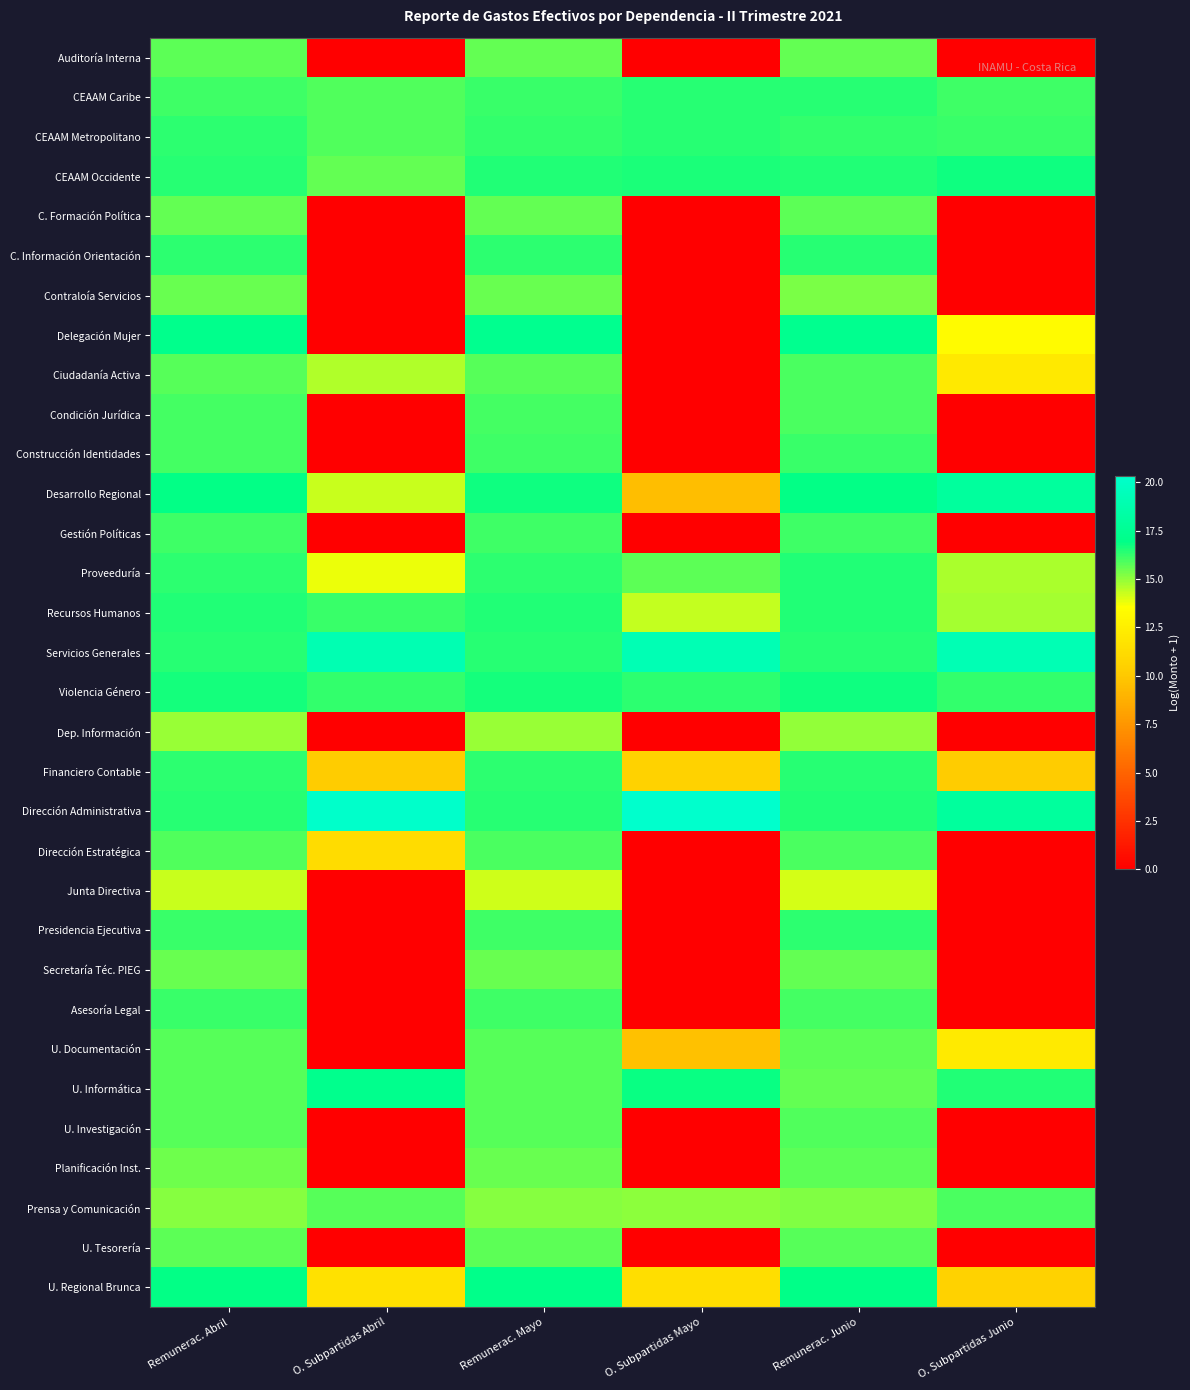

Reading right to left, what are all the values shown in this chart?

Auditoría Interna: O. Subpartidas Junio=0.0	Remunerac. Junio=15.6	O. Subpartidas Mayo=0.0	Remunerac. Mayo=15.6	O. Subpartidas Abril=0.0	Remunerac. Abril=15.7
CEAAM Caribe: O. Subpartidas Junio=16.1	Remunerac. Junio=16.4	O. Subpartidas Mayo=16.4	Remunerac. Mayo=16.2	O. Subpartidas Abril=15.9	Remunerac. Abril=16.1
CEAAM Metropolitano: O. Subpartidas Junio=16.2	Remunerac. Junio=16.2	O. Subpartidas Mayo=16.4	Remunerac. Mayo=16.3	O. Subpartidas Abril=15.8	Remunerac. Abril=16.3
CEAAM Occidente: O. Subpartidas Junio=16.7	Remunerac. Junio=16.5	O. Subpartidas Mayo=16.6	Remunerac. Mayo=16.5	O. Subpartidas Abril=15.6	Remunerac. Abril=16.4
C. Formación Política: O. Subpartidas Junio=0.0	Remunerac. Junio=15.7	O. Subpartidas Mayo=0.0	Remunerac. Mayo=15.6	O. Subpartidas Abril=0.0	Remunerac. Abril=15.6
C. Información Orientación: O. Subpartidas Junio=0.0	Remunerac. Junio=16.4	O. Subpartidas Mayo=0.0	Remunerac. Mayo=16.4	O. Subpartidas Abril=0.0	Remunerac. Abril=16.4
Contraloía Servicios: O. Subpartidas Junio=0.0	Remunerac. Junio=15.3	O. Subpartidas Mayo=0.0	Remunerac. Mayo=15.5	O. Subpartidas Abril=0.0	Remunerac. Abril=15.5
Delegación Mujer: O. Subpartidas Junio=13.3	Remunerac. Junio=17.2	O. Subpartidas Mayo=0.0	Remunerac. Mayo=17.3	O. Subpartidas Abril=0.0	Remunerac. Abril=17.1
Ciudadanía Activa: O. Subpartidas Junio=12.1	Remunerac. Junio=15.9	O. Subpartidas Mayo=0.0	Remunerac. Mayo=15.8	O. Subpartidas Abril=14.5	Remunerac. Abril=15.8
Condición Jurídica: O. Subpartidas Junio=0.0	Remunerac. Junio=15.9	O. Subpartidas Mayo=0.0	Remunerac. Mayo=16.0	O. Subpartidas Abril=0.0	Remunerac. Abril=16.0
Construcción Identidades: O. Subpartidas Junio=0.0	Remunerac. Junio=16.2	O. Subpartidas Mayo=0.0	Remunerac. Mayo=16.1	O. Subpartidas Abril=0.0	Remunerac. Abril=16.0
Desarrollo Regional: O. Subpartidas Junio=18.0	Remunerac. Junio=16.9	O. Subpartidas Mayo=9.5	Remunerac. Mayo=16.7	O. Subpartidas Abril=14.2	Remunerac. Abril=16.9
Gestión Políticas: O. Subpartidas Junio=0.0	Remunerac. Junio=16.1	O. Subpartidas Mayo=0.0	Remunerac. Mayo=16.1	O. Subpartidas Abril=0.0	Remunerac. Abril=16.1
Proveeduría: O. Subpartidas Junio=14.7	Remunerac. Junio=16.5	O. Subpartidas Mayo=15.7	Remunerac. Mayo=16.4	O. Subpartidas Abril=13.8	Remunerac. Abril=16.3
Recursos Humanos: O. Subpartidas Junio=14.7	Remunerac. Junio=16.5	O. Subpartidas Mayo=14.3	Remunerac. Mayo=16.5	O. Subpartidas Abril=16.1	Remunerac. Abril=16.5
Servicios Generales: O. Subpartidas Junio=19.1	Remunerac. Junio=16.4	O. Subpartidas Mayo=19.1	Remunerac. Mayo=16.4	O. Subpartidas Abril=19.0	Remunerac. Abril=16.4
Violencia Género: O. Subpartidas Junio=16.3	Remunerac. Junio=16.7	O. Subpartidas Mayo=16.4	Remunerac. Mayo=16.7	O. Subpartidas Abril=16.3	Remunerac. Abril=16.7
Dep. Información: O. Subpartidas Junio=0.0	Remunerac. Junio=15.0	O. Subpartidas Mayo=0.0	Remunerac. Mayo=14.9	O. Subpartidas Abril=0.0	Remunerac. Abril=14.9
Financiero Contable: O. Subpartidas Junio=10.2	Remunerac. Junio=16.4	O. Subpartidas Mayo=10.6	Remunerac. Mayo=16.4	O. Subpartidas Abril=10.2	Remunerac. Abril=16.4
Dirección Administrativa: O. Subpartidas Junio=18.0	Remunerac. Junio=16.5	O. Subpartidas Mayo=20.3	Remunerac. Mayo=16.4	O. Subpartidas Abril=20.2	Remunerac. Abril=16.4
Dirección Estratégica: O. Subpartidas Junio=0.0	Remunerac. Junio=15.9	O. Subpartidas Mayo=0.0	Remunerac. Mayo=15.9	O. Subpartidas Abril=11.3	Remunerac. Abril=15.9
Junta Directiva: O. Subpartidas Junio=0.0	Remunerac. Junio=14.1	O. Subpartidas Mayo=0.0	Remunerac. Mayo=14.2	O. Subpartidas Abril=0.0	Remunerac. Abril=14.2
Presidencia Ejecutiva: O. Subpartidas Junio=0.0	Remunerac. Junio=16.4	O. Subpartidas Mayo=0.0	Remunerac. Mayo=16.1	O. Subpartidas Abril=0.0	Remunerac. Abril=16.2
Secretaría Téc. PIEG: O. Subpartidas Junio=0.0	Remunerac. Junio=15.6	O. Subpartidas Mayo=0.0	Remunerac. Mayo=15.6	O. Subpartidas Abril=0.0	Remunerac. Abril=15.6
Asesoría Legal: O. Subpartidas Junio=0.0	Remunerac. Junio=16.0	O. Subpartidas Mayo=0.0	Remunerac. Mayo=16.1	O. Subpartidas Abril=0.0	Remunerac. Abril=16.2
U. Documentación: O. Subpartidas Junio=12.2	Remunerac. Junio=15.7	O. Subpartidas Mayo=9.6	Remunerac. Mayo=15.7	O. Subpartidas Abril=0.0	Remunerac. Abril=15.7
U. Informática: O. Subpartidas Junio=16.5	Remunerac. Junio=15.6	O. Subpartidas Mayo=16.8	Remunerac. Mayo=15.8	O. Subpartidas Abril=17.2	Remunerac. Abril=15.7
U. Investigación: O. Subpartidas Junio=0.0	Remunerac. Junio=15.8	O. Subpartidas Mayo=0.0	Remunerac. Mayo=15.8	O. Subpartidas Abril=0.0	Remunerac. Abril=15.8
Planificación Inst.: O. Subpartidas Junio=0.0	Remunerac. Junio=15.7	O. Subpartidas Mayo=0.0	Remunerac. Mayo=15.6	O. Subpartidas Abril=0.0	Remunerac. Abril=15.5
Prensa y Comunicación: O. Subpartidas Junio=15.9	Remunerac. Junio=15.2	O. Subpartidas Mayo=15.1	Remunerac. Mayo=15.2	O. Subpartidas Abril=15.7	Remunerac. Abril=15.2
U. Tesorería: O. Subpartidas Junio=0.0	Remunerac. Junio=15.7	O. Subpartidas Mayo=0.0	Remunerac. Mayo=15.7	O. Subpartidas Abril=0.0	Remunerac. Abril=15.7
U. Regional Brunca: O. Subpartidas Junio=10.6	Remunerac. Junio=17.0	O. Subpartidas Mayo=11.4	Remunerac. Mayo=17.0	O. Subpartidas Abril=11.6	Remunerac. Abril=16.9